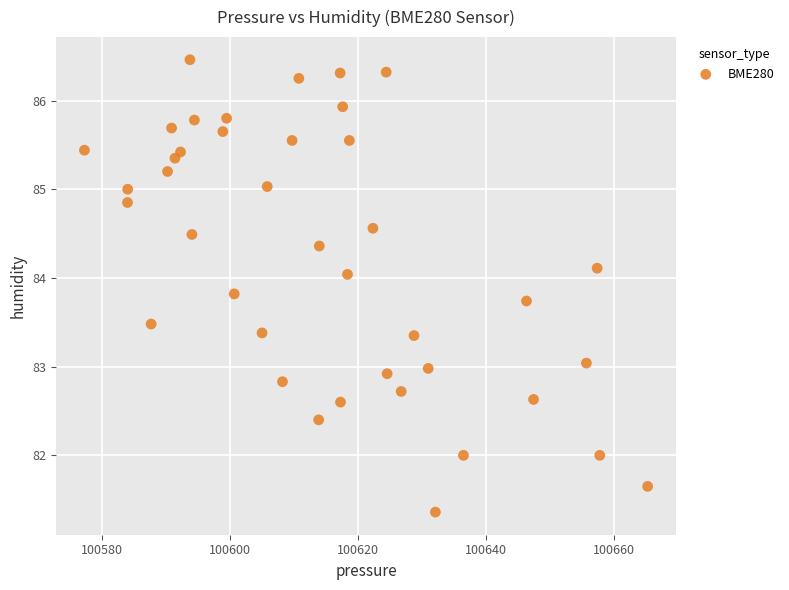

What is the range of X values (max minus min)?

87.9